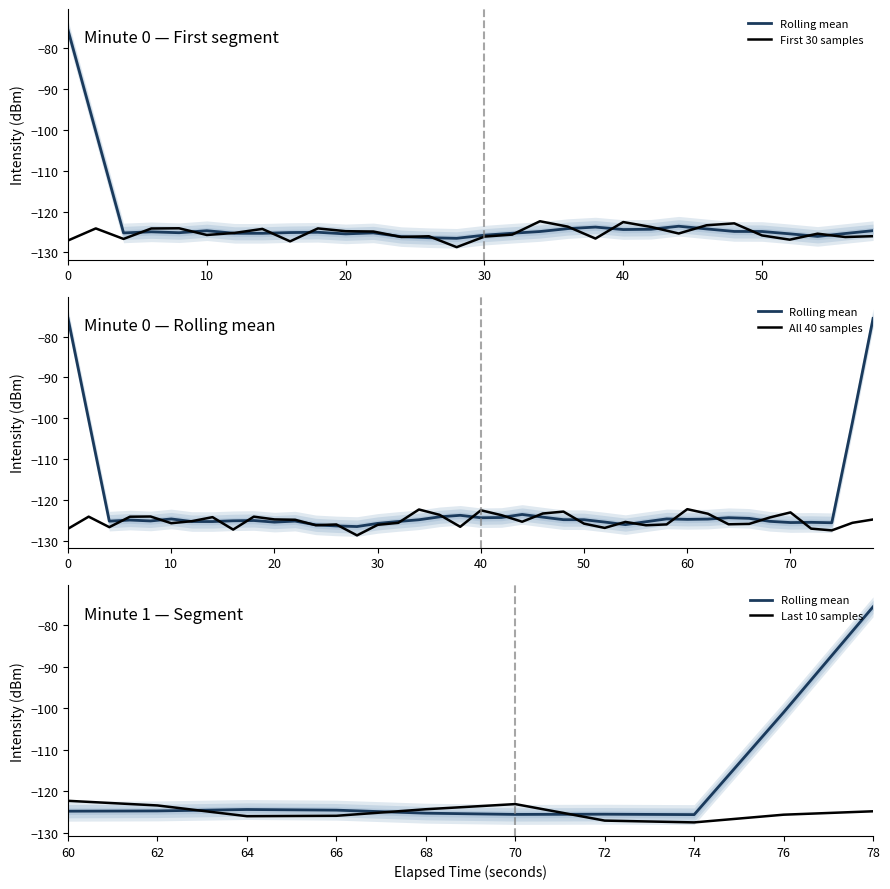

What is the difference between the maximum and second lowest values?

5.2